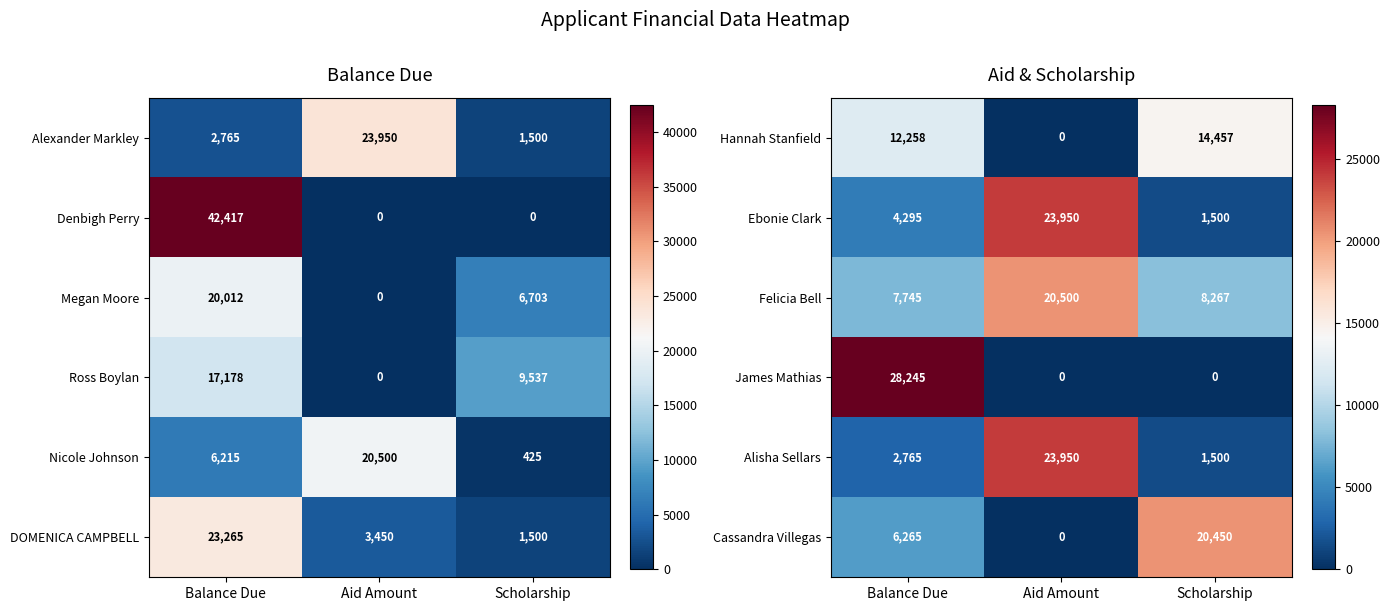

At which label does Ebonie Clark reach its minimum?

Scholarship